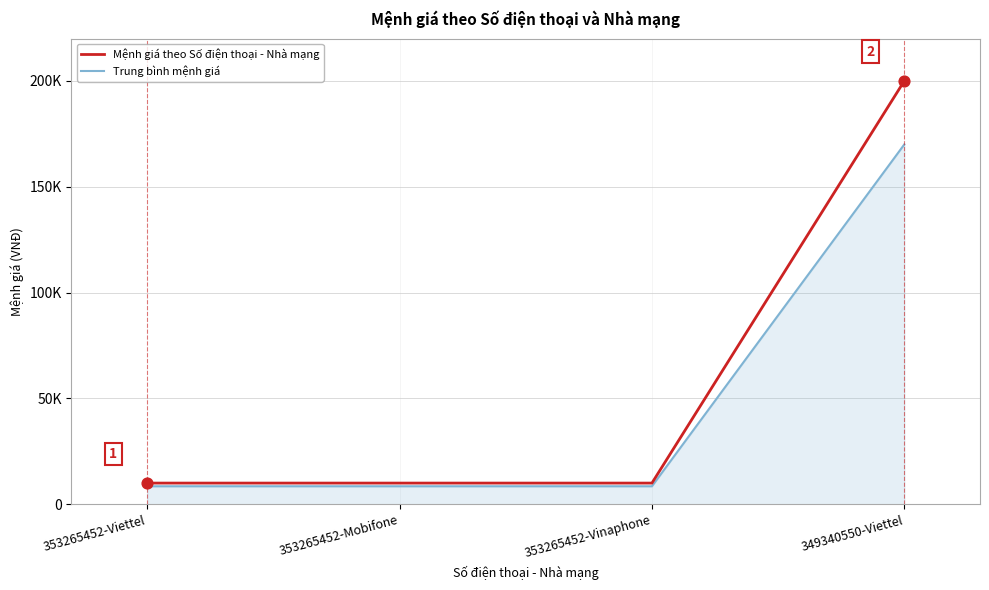

At how many categories does at least one series exceed 183792?

1